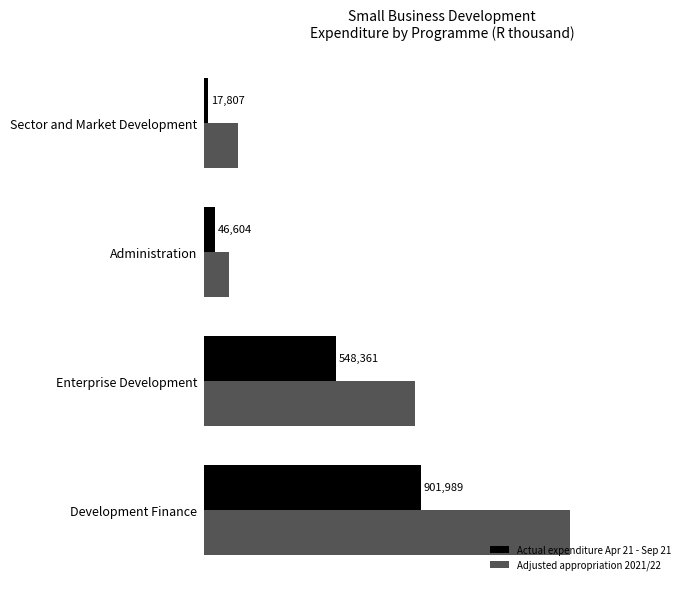

What is the minimum value for Adjusted appropriation 2021/22?

103300